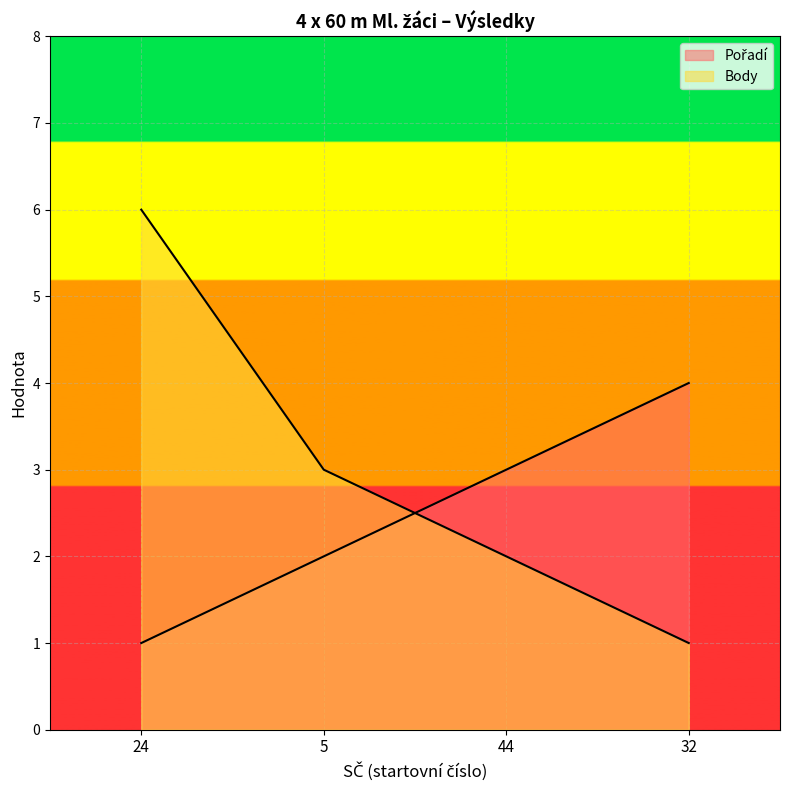

How many lines are shown in the chart?

2